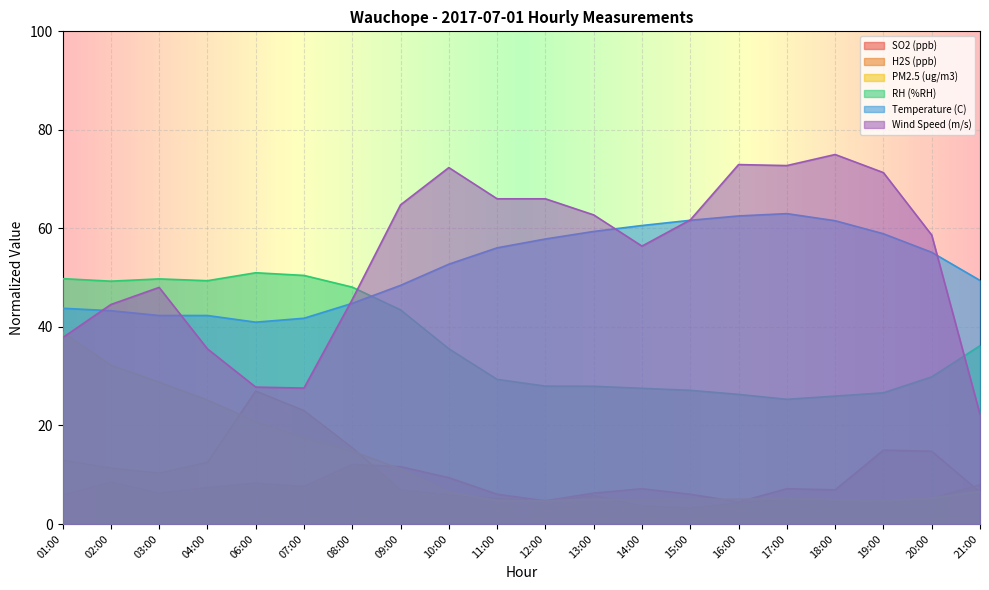

What is the difference between the maximum and minimum values in the Wind Speed (m/s) series?

52.7